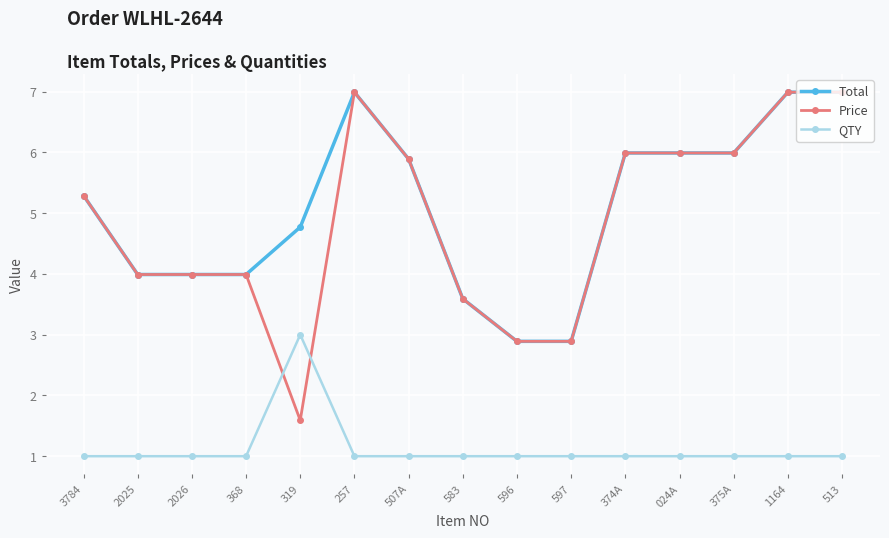

What is the spread (max minus min) of values at 368?

3.0